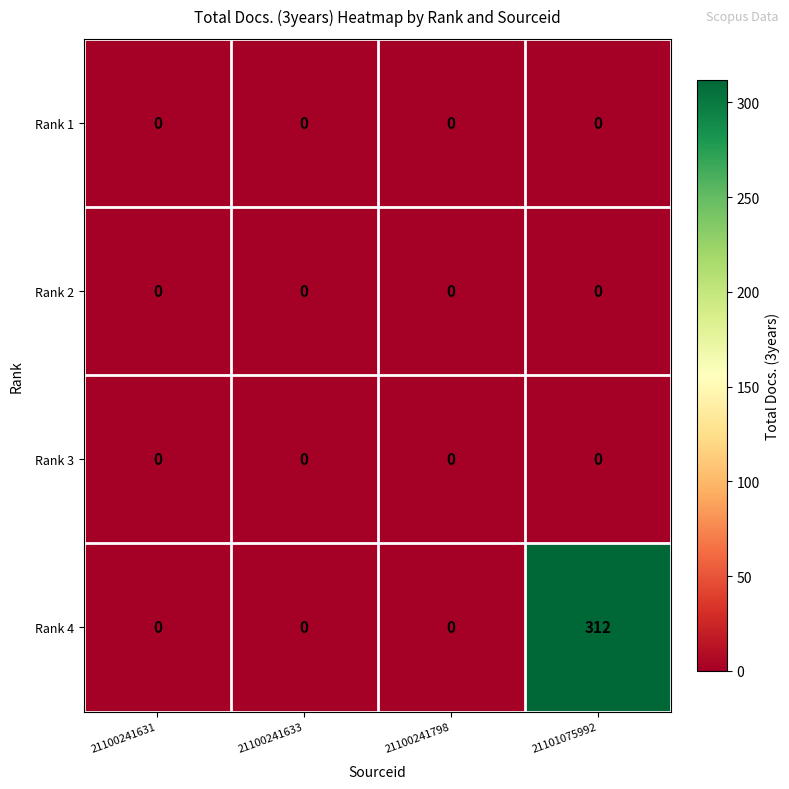

What is the greatest value displayed?

312